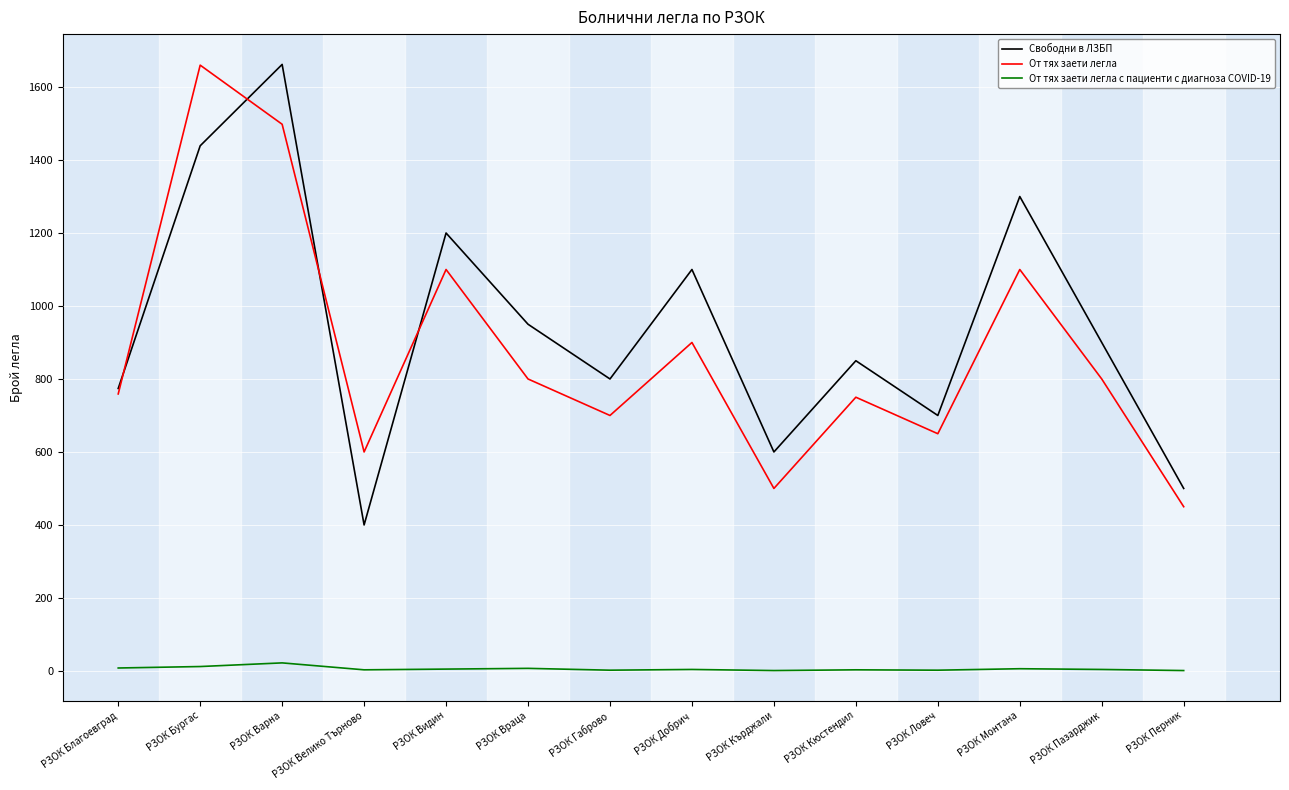

At which label does От тях заети легла first exceed 800?

РЗОК Бургас